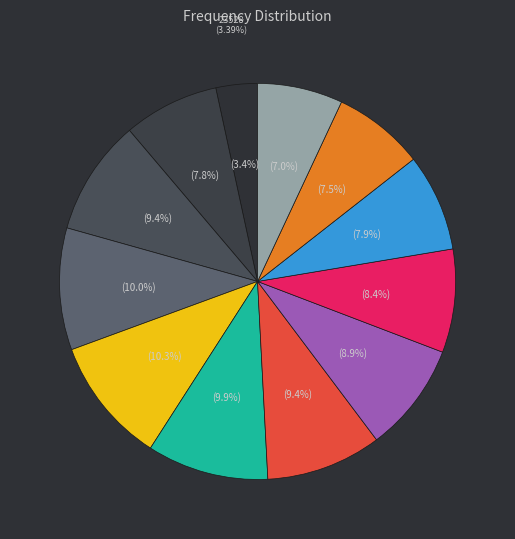

The 23533 slice represents 23% of the pie. True or false?

False